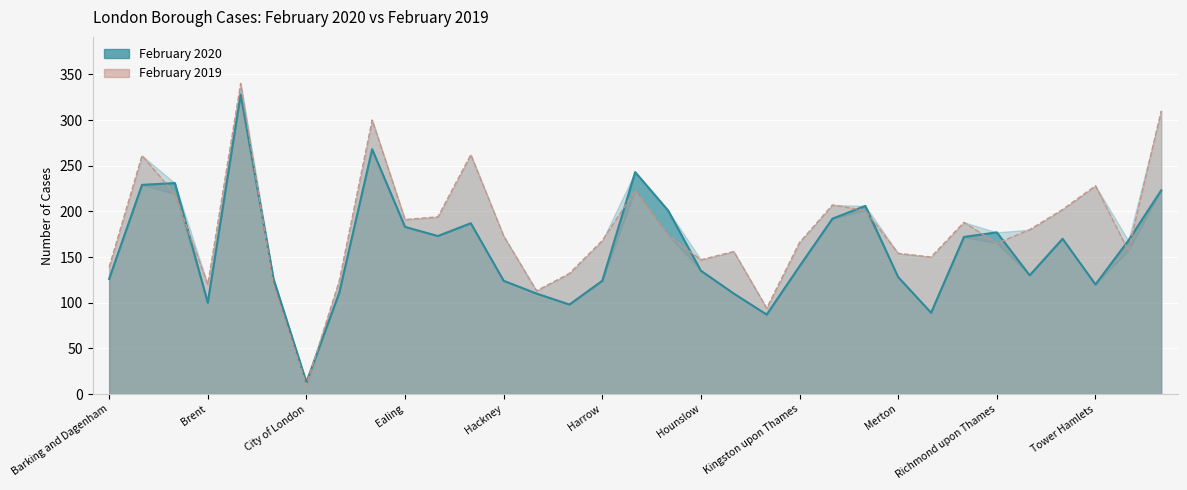

True or false: February 2020 has a value of 13 at City of London.

True